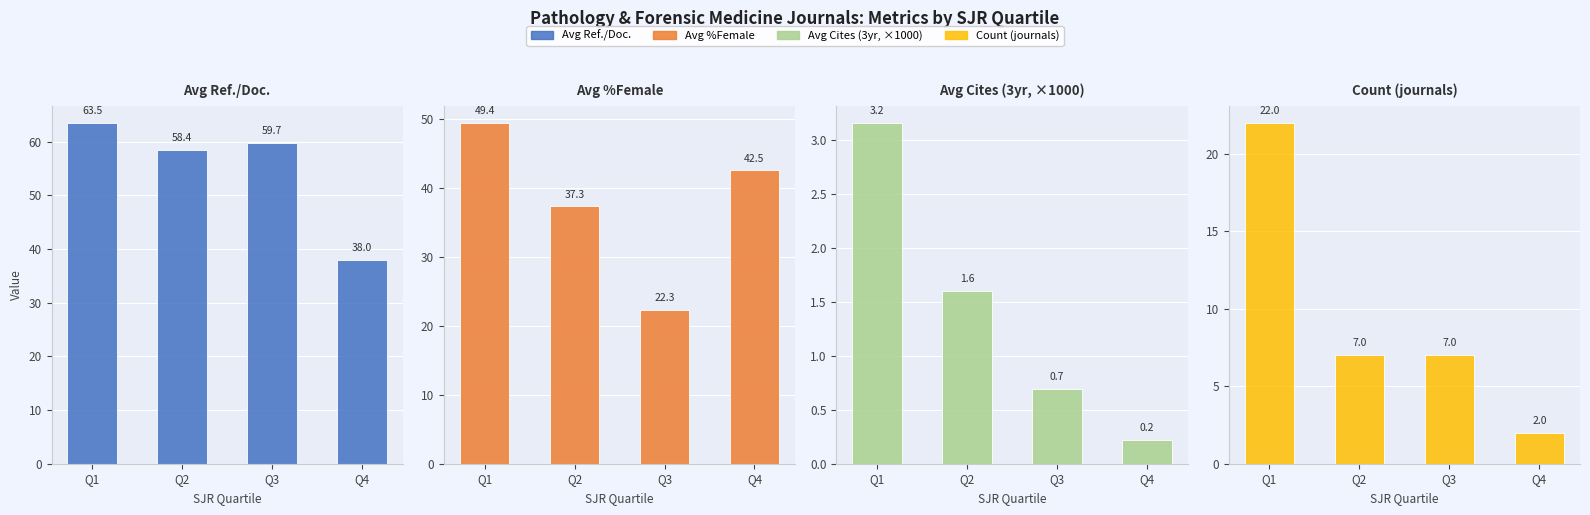

What is the sum of the Avg %Female values at Q2 and Q3?

59.6